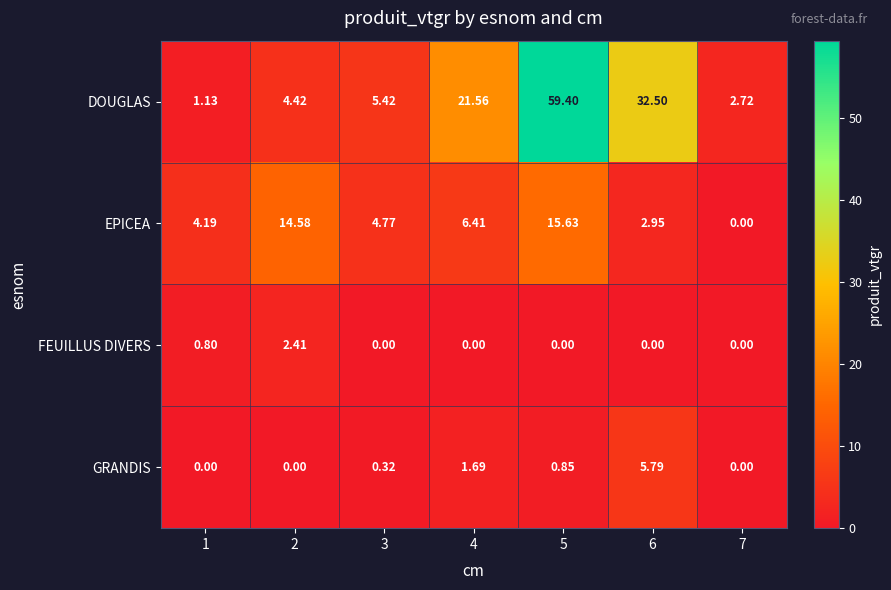

Which series has the largest total across all categories?

DOUGLAS